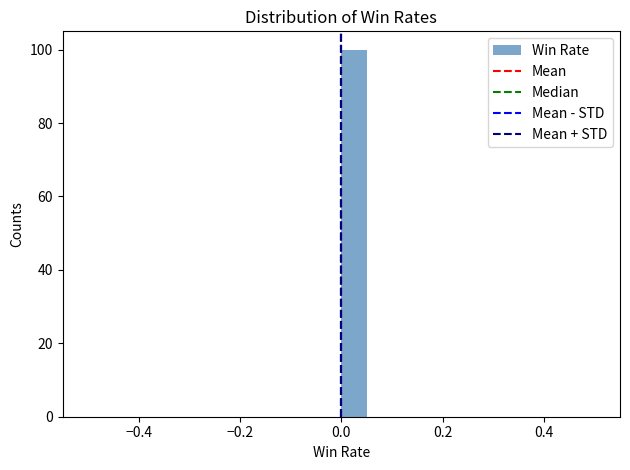

Around what value on the x-axis is the tallest bar? Give the approximate position of its centre, as read against the axis.

0.02